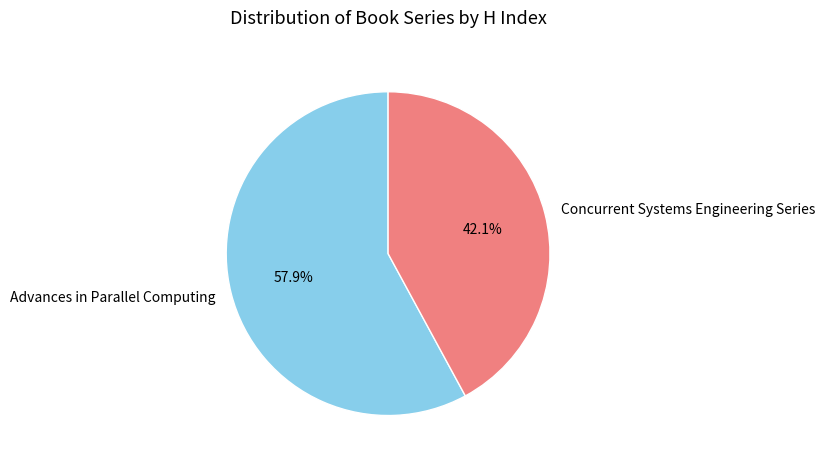

How many segments does this pie chart have?

2